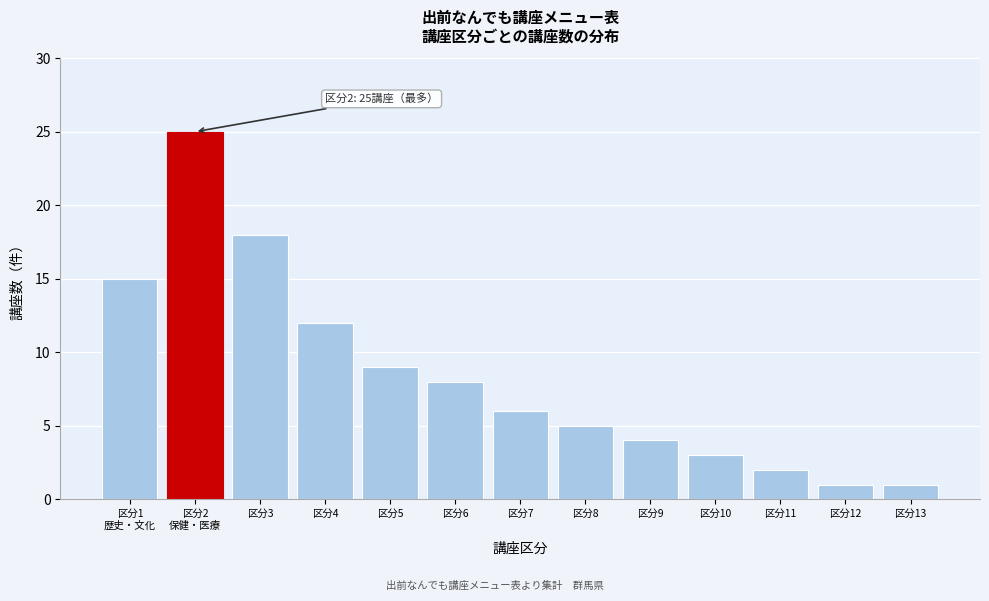

Reading left to right, what are all the values shown in this chart?

15	25	18	12	9	8	6	5	4	3	2	1	1